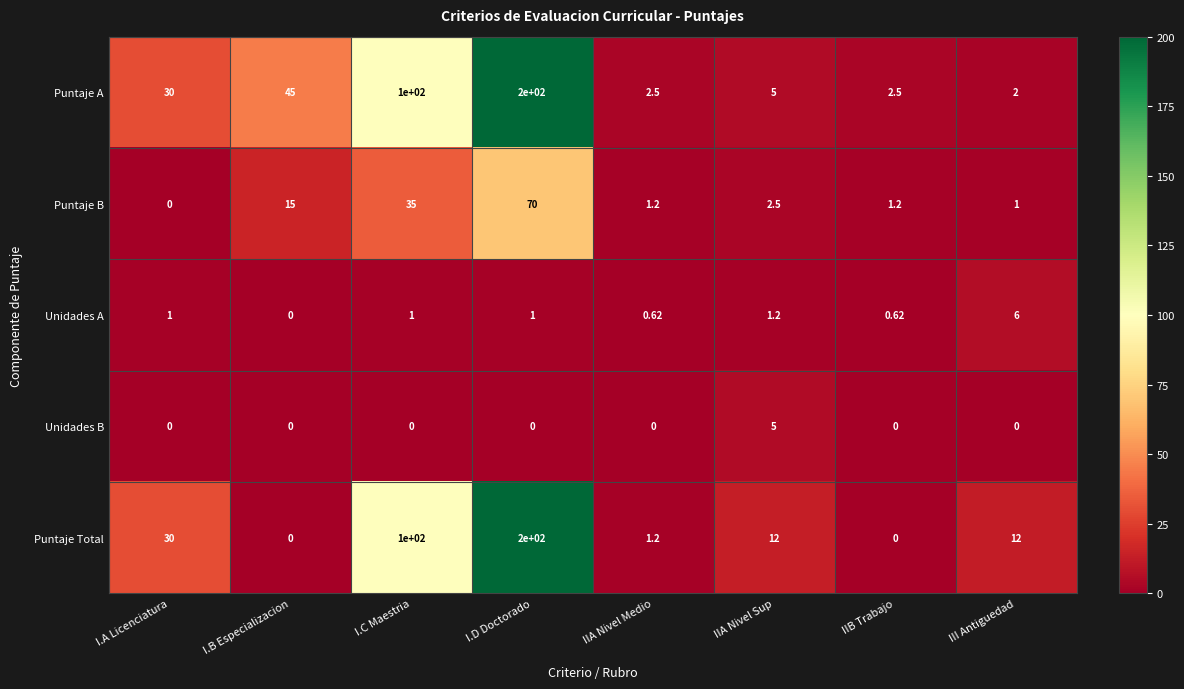

Where is Puntaje A nearest to the value 101?

I.C Maestria